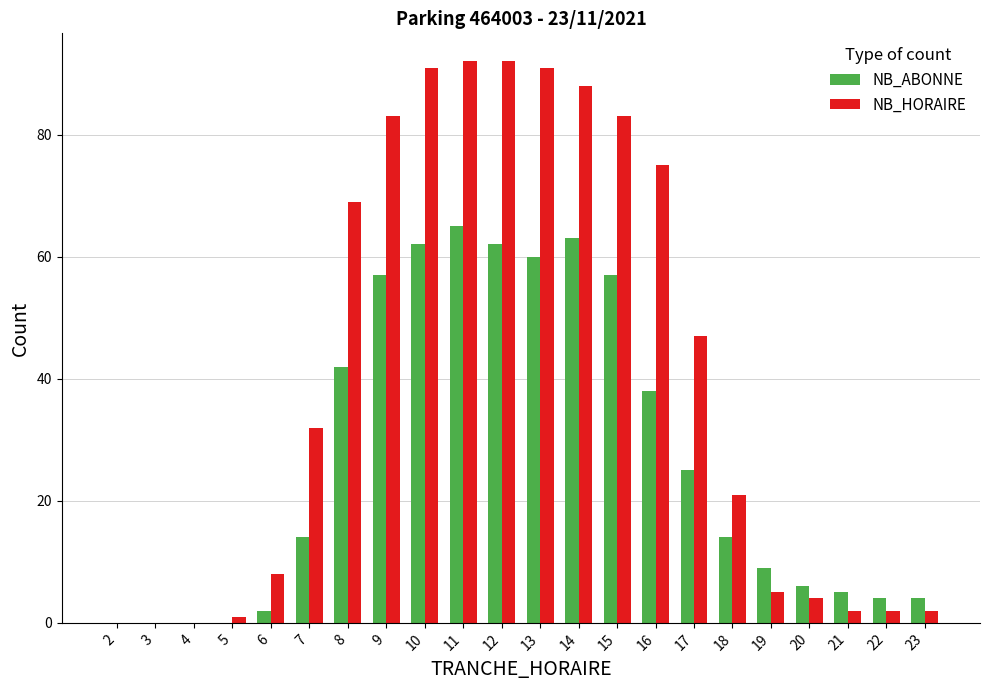

Which category has the highest value in the NB_ABONNE series?

11